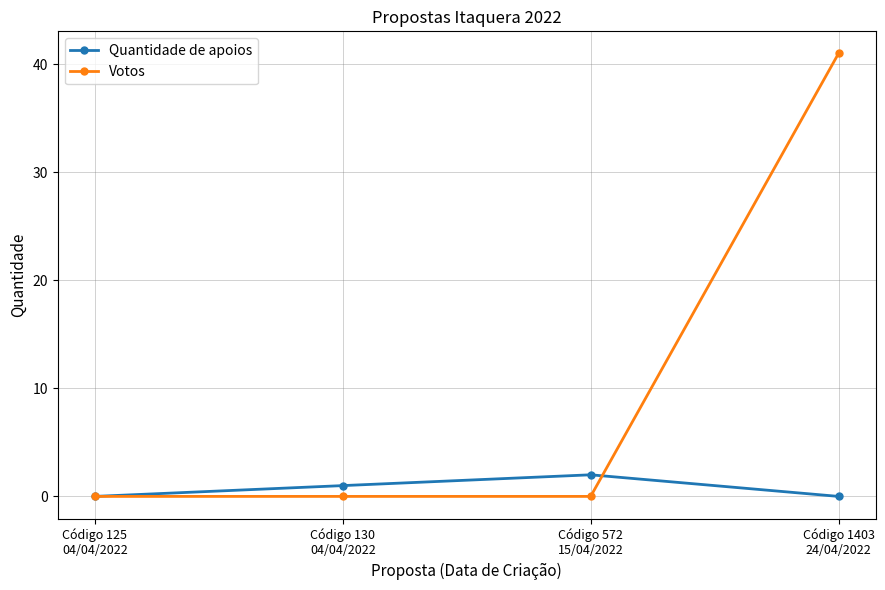

True or false: Quantidade de apoios and Votos intersect in this chart.

True